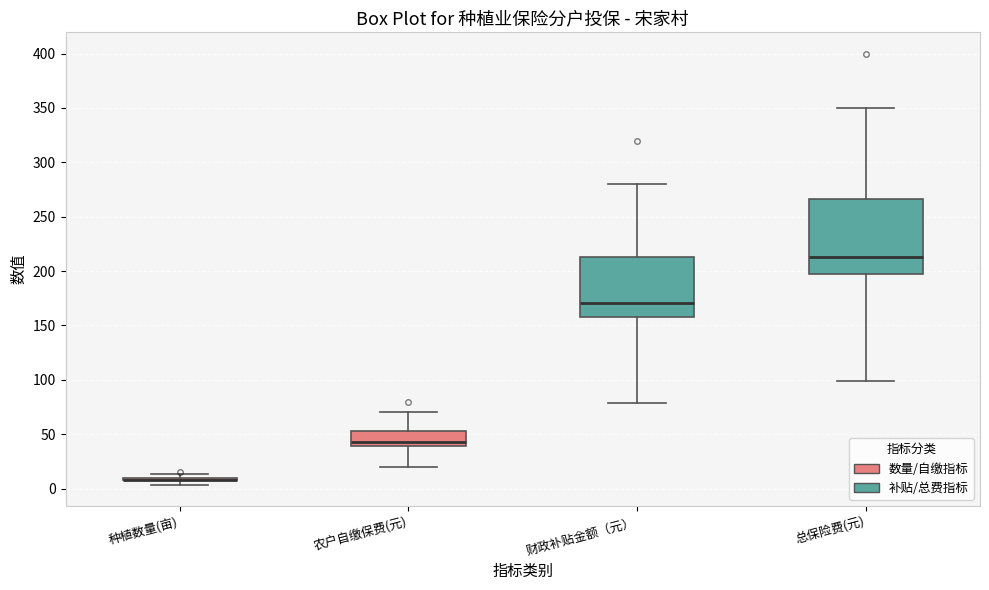

Reading left to right, transcribe this box plot: for each box, give where its median line is, the range the box spans, and where its two whiskers end, as read against the y-axis. The values are not printed on the chart, so give them approximately, as read against the axis.

种植数量(亩): box collapsed to a line at 10, whiskers 5 to 15
农户自缴保费(元): median 45, box 40 to 55, whiskers 20 to 70
财政补贴金额（元）: median 170, box 160 to 215, whiskers 80 to 280
总保险费(元): median 215, box 195 to 265, whiskers 100 to 350